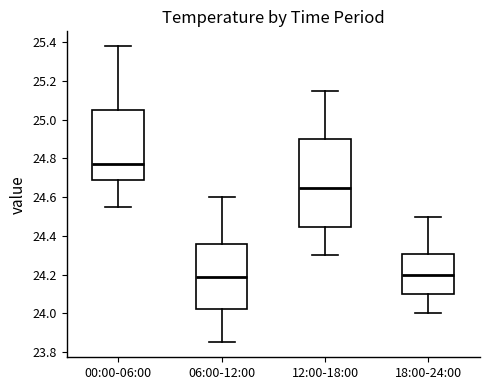

Where is the upper edge of the box for 18:00-24:00 on the y-axis? The values are not printed on the chart, so give them approximately, as read against the axis.

24.30